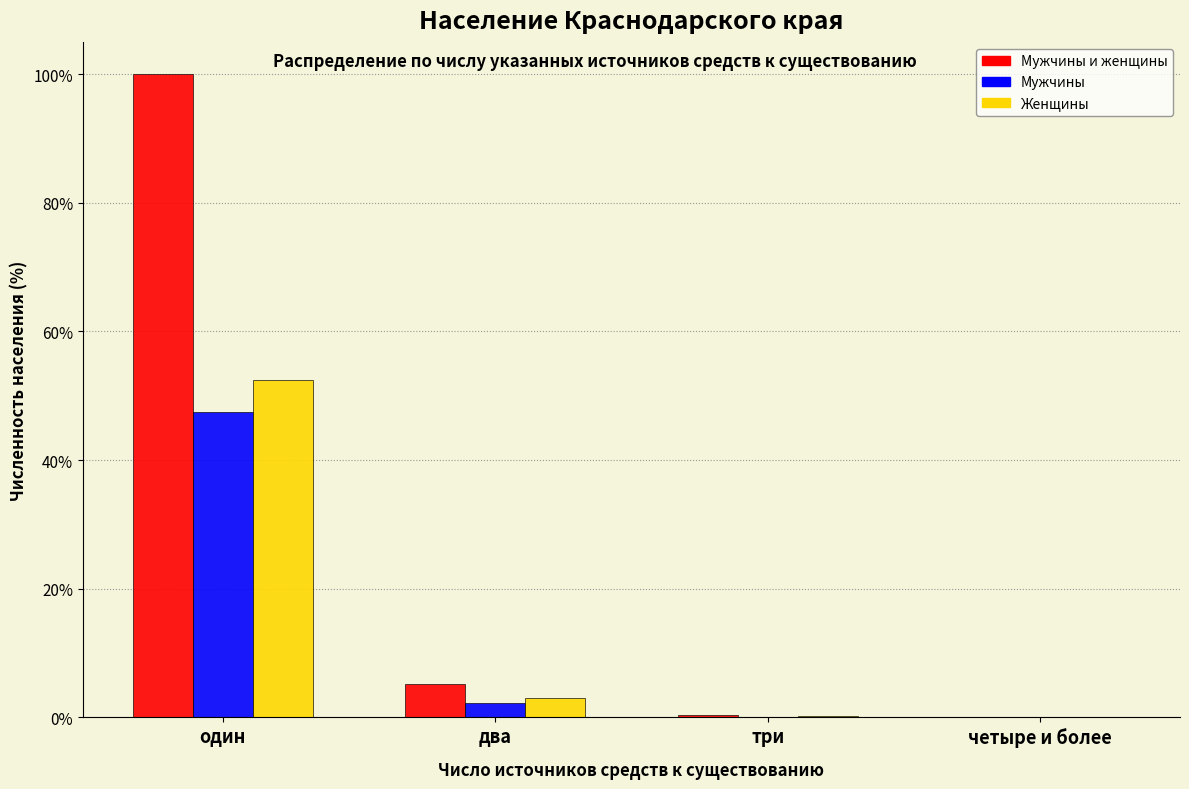

What is the sum of all Женщины values?

55.7